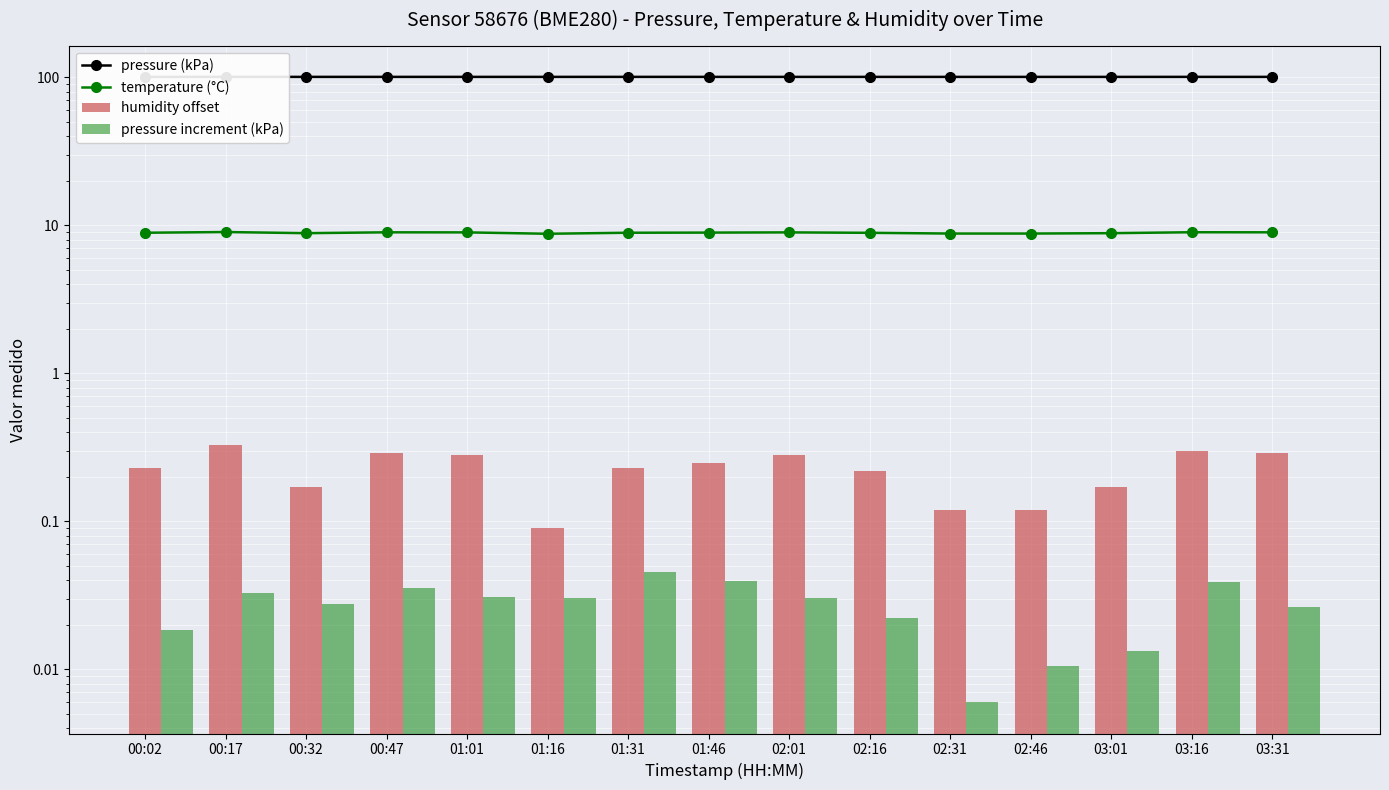

At which label does temperature (°C) reach its minimum?

01:16